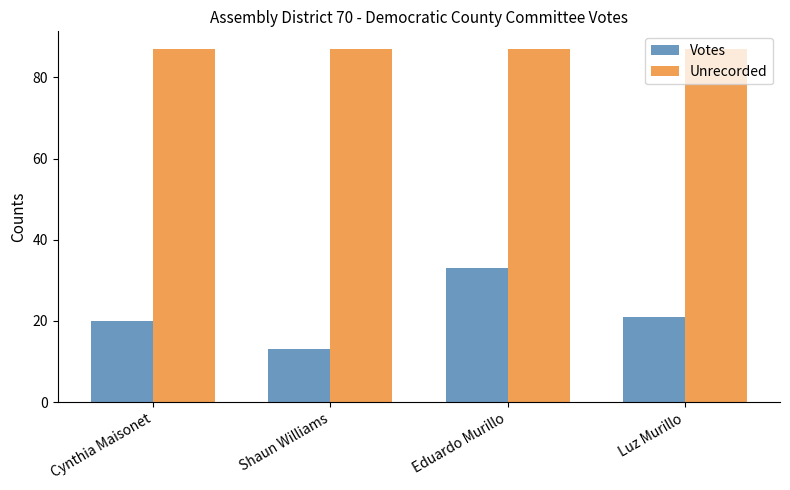

What is the label of the 2nd bar from the right?

Eduardo Murillo